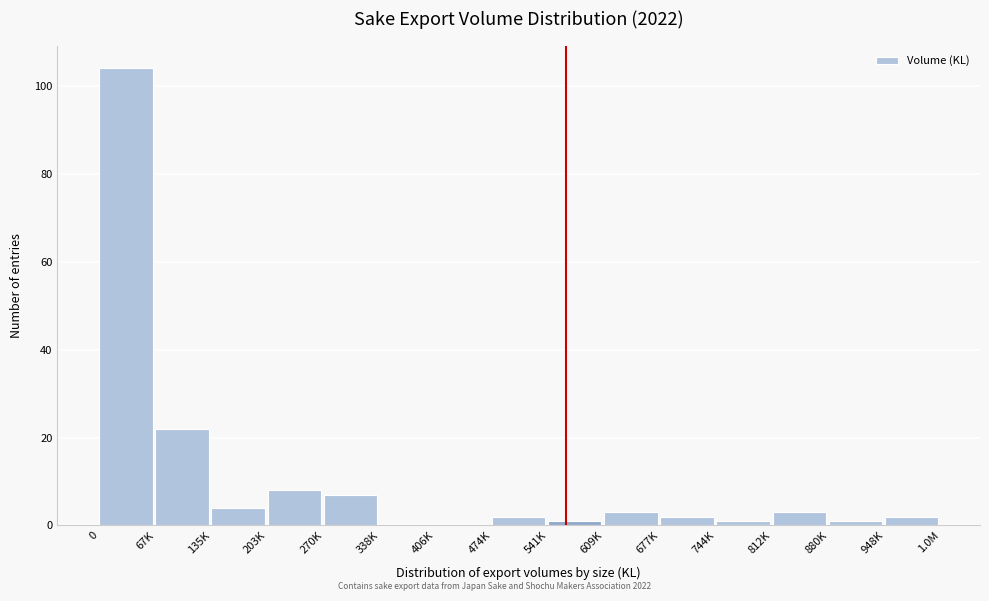

Reading left to right, list all the values displayed in this chart.

0=104	67K=22	135K=4	203K=8	270K=7	338K=0	406K=0	474K=2	541K=1	609K=3	677K=2	744K=1	812K=3	880K=1	948K=2